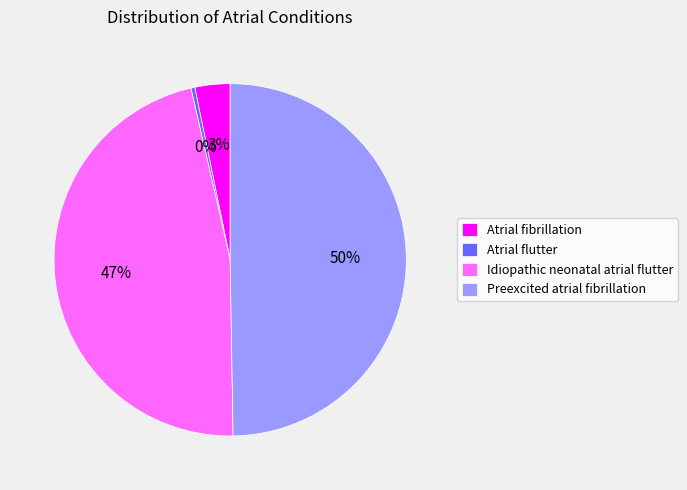

To the nearest percent, what is the average slice percentage?

25%